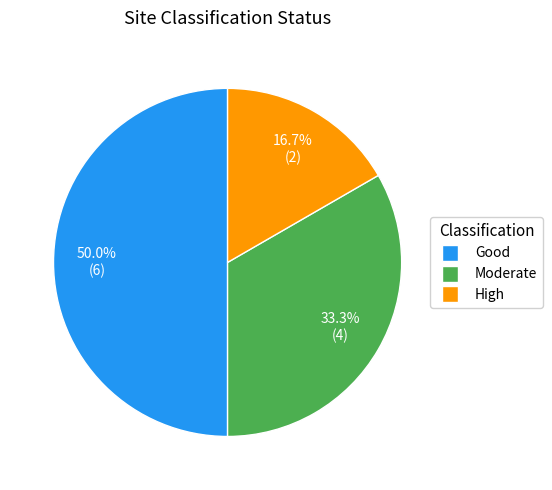

Does High account for over 50% of the chart?

No